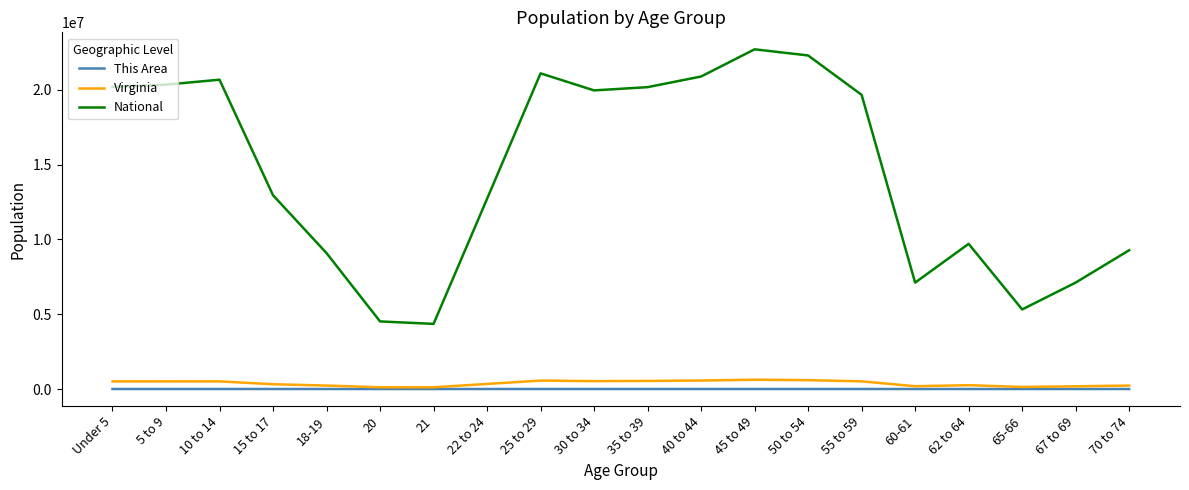

Which series changed the most between Under 5 and 21?

National